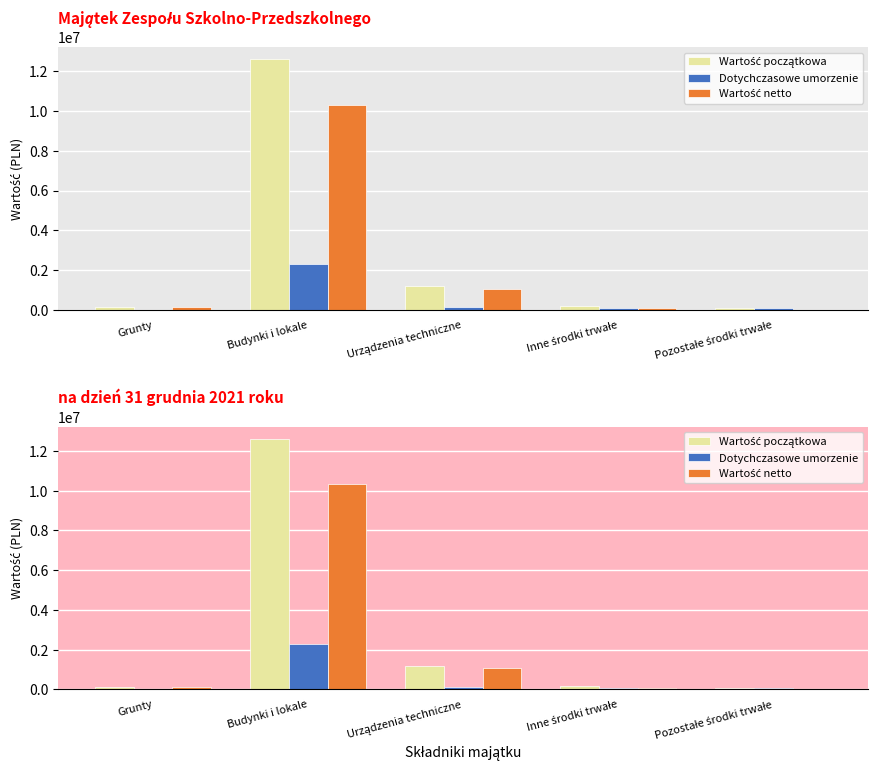

What is the value of the Wartość początkowa bar at the 3rd from the left?

1192331.4